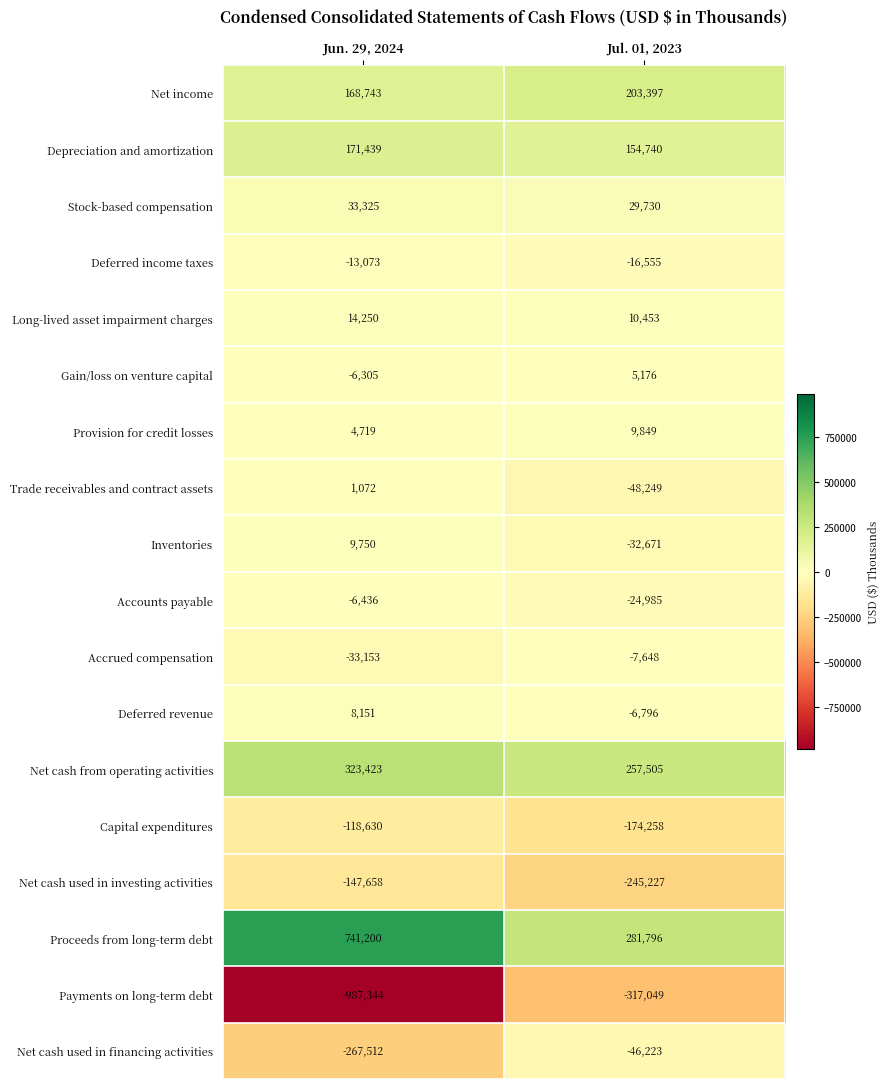

What is the total value across all series at Jun. 29, 2024?

-104039